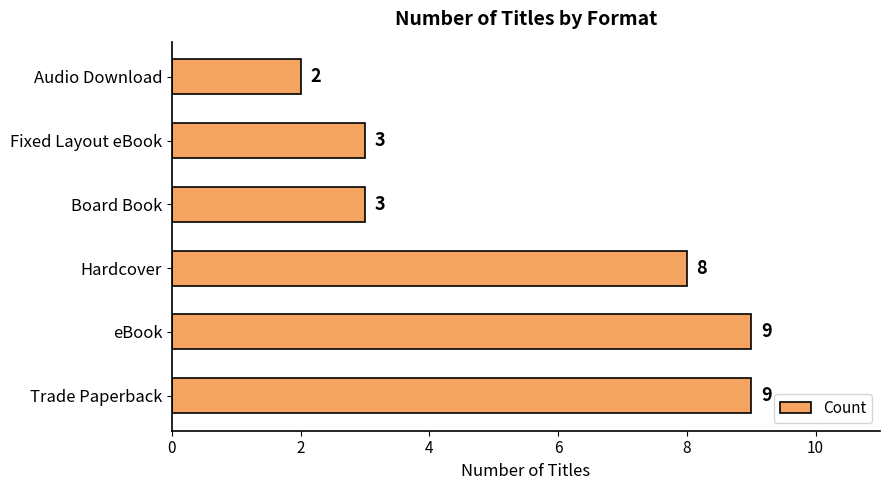

The chart shows a value of 5 at Trade Paperback. True or false?

False